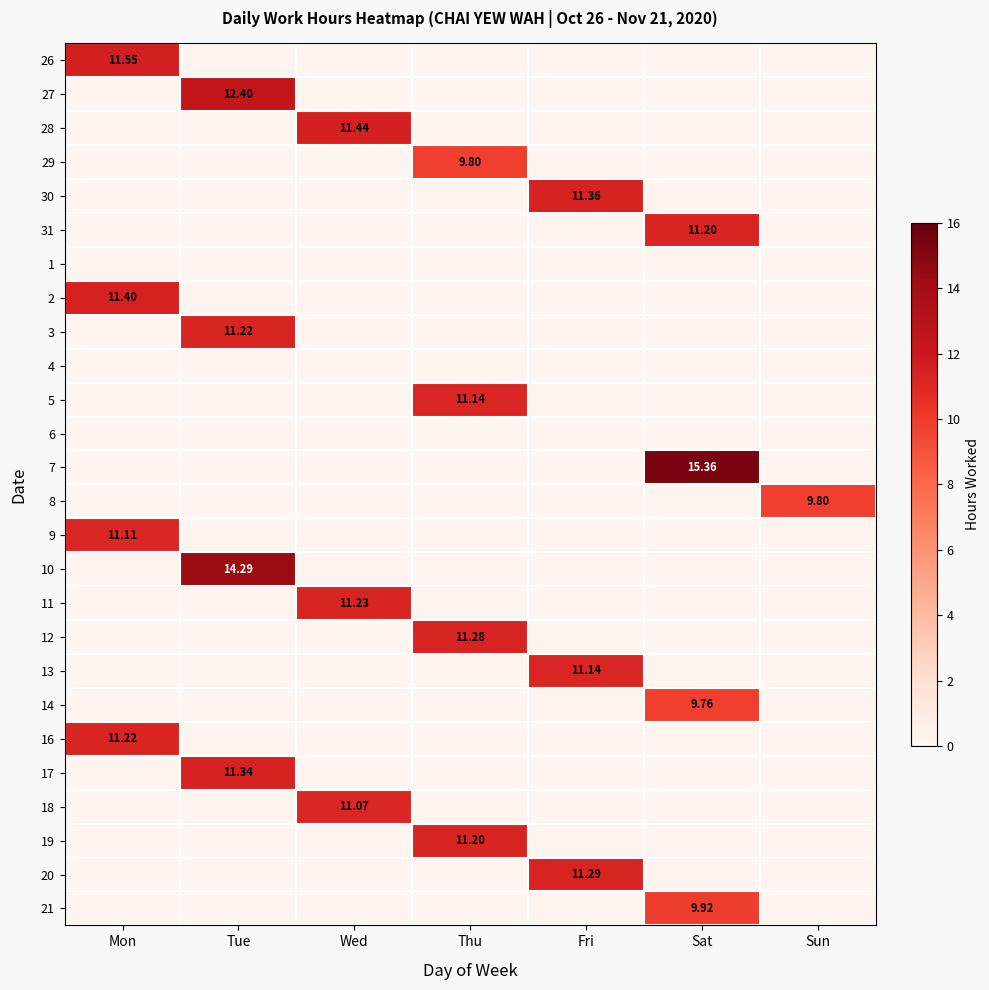

Is the value of 16 at Sat greater than the value of 7 at Fri?

No